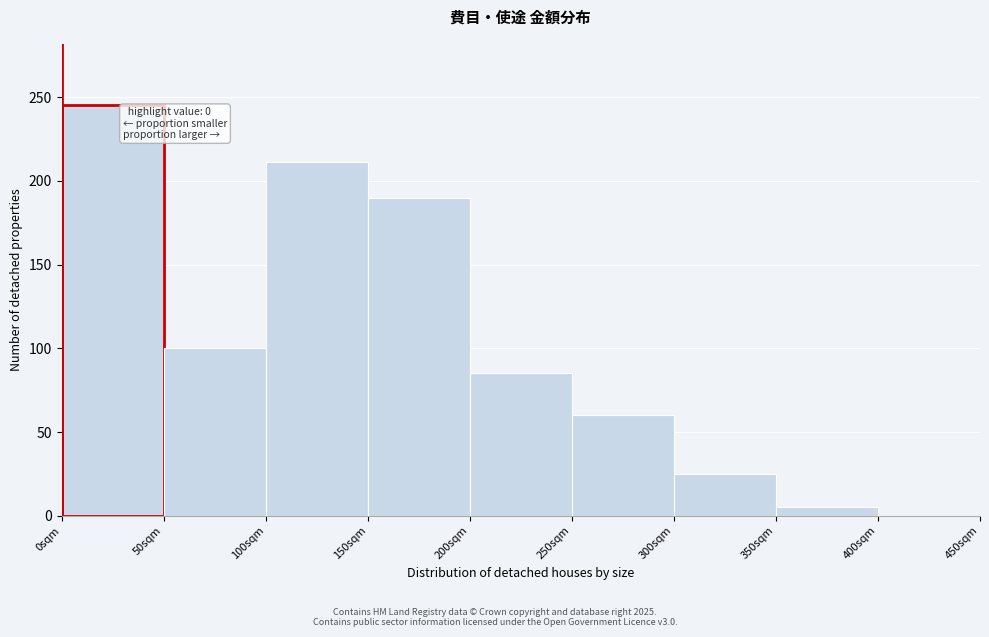

Over which range of the x-axis is the bar tallest?

0 to 50